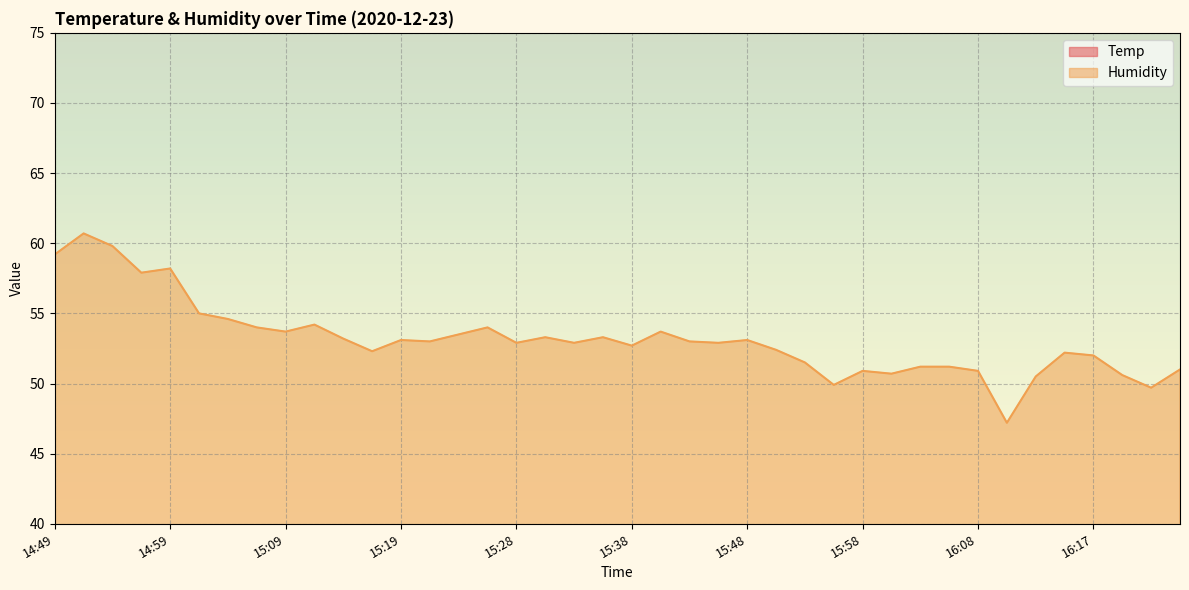

What is the lowest value of the Temp series?

20.1